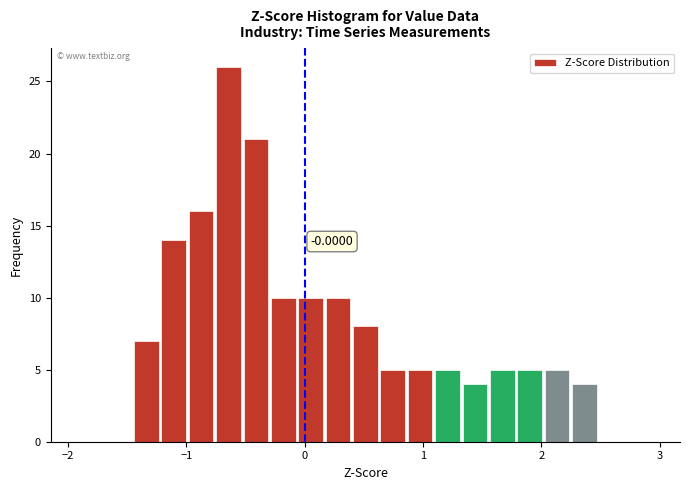

Around what value on the x-axis is the tallest bar? Give the approximate position of its centre, as read against the axis.

-0.6